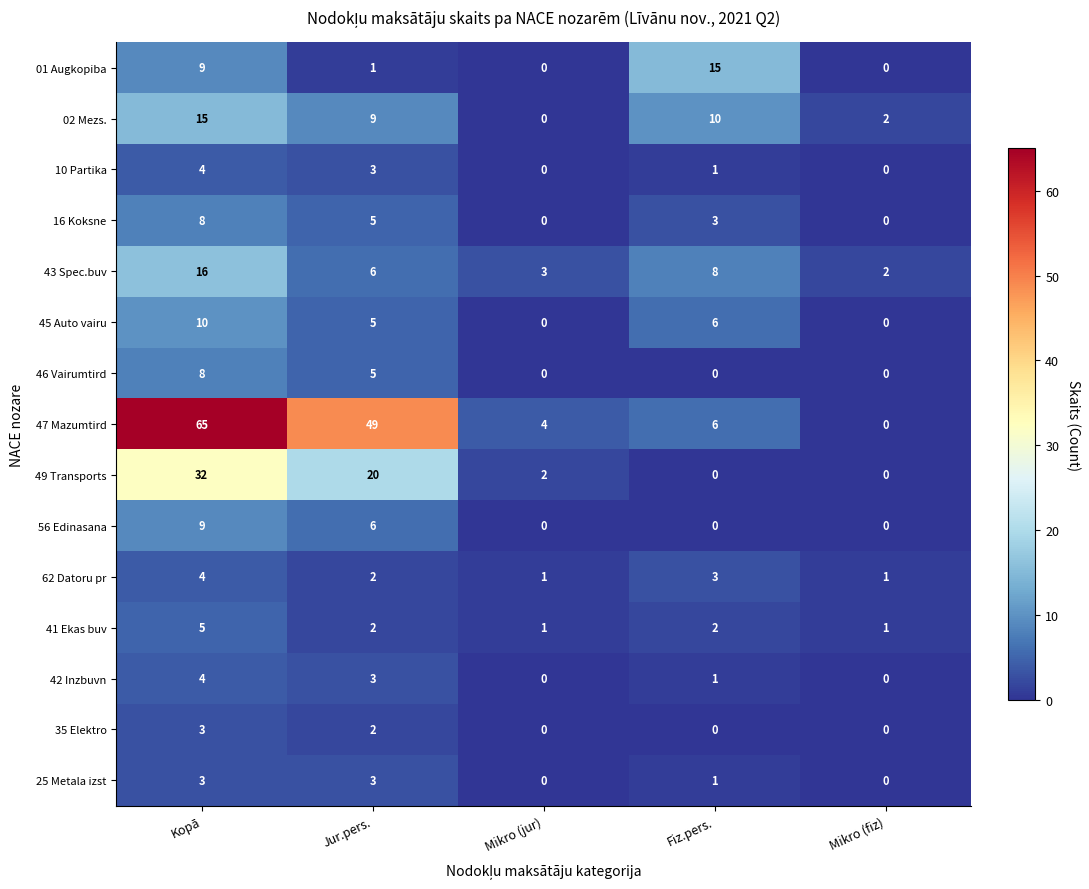

Which series has the largest range (max minus min)?

47 Mazumtird